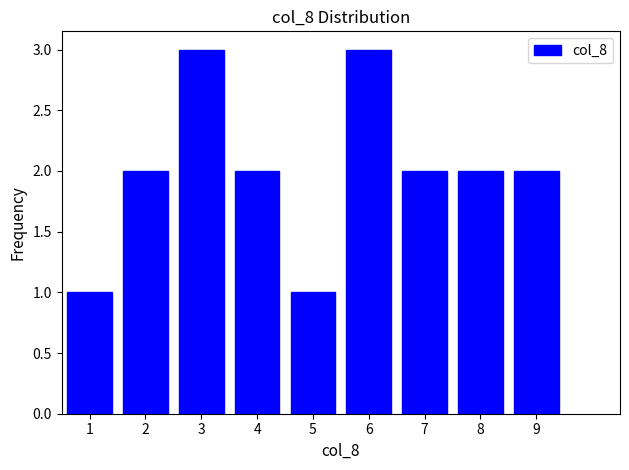

Reading right to left, transcribe all the data shown in this chart.

2	2	2	3	1	2	3	2	1